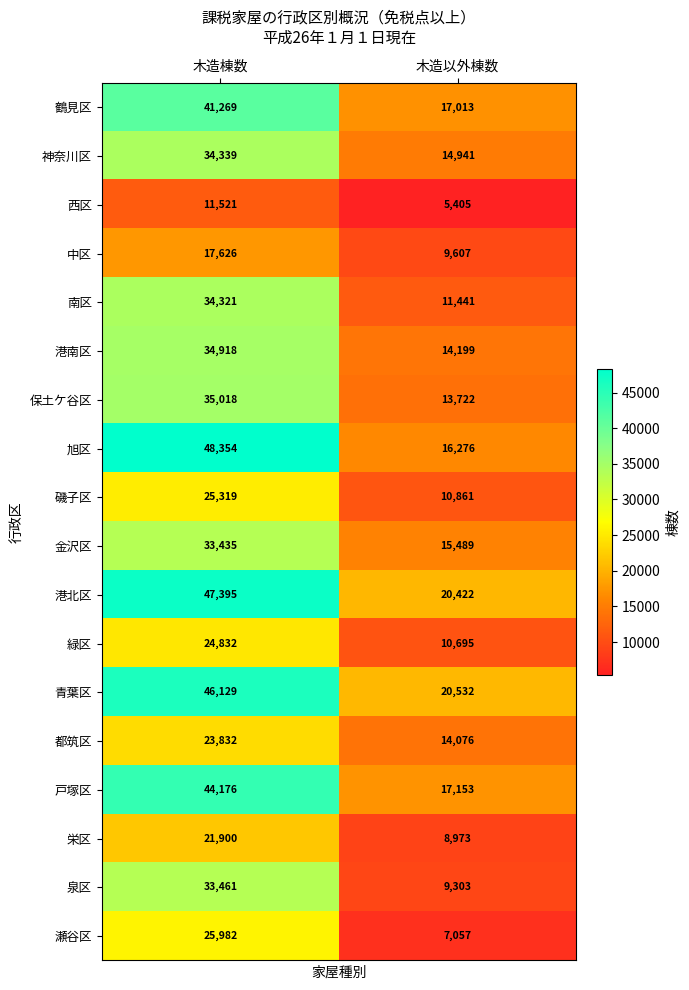

At which category is the sum across all series the highest?

木造棟数